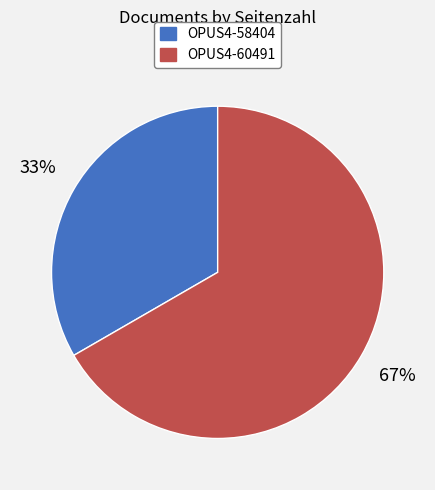

Rank the categories by value from highest to lowest.

OPUS4-60491, OPUS4-58404